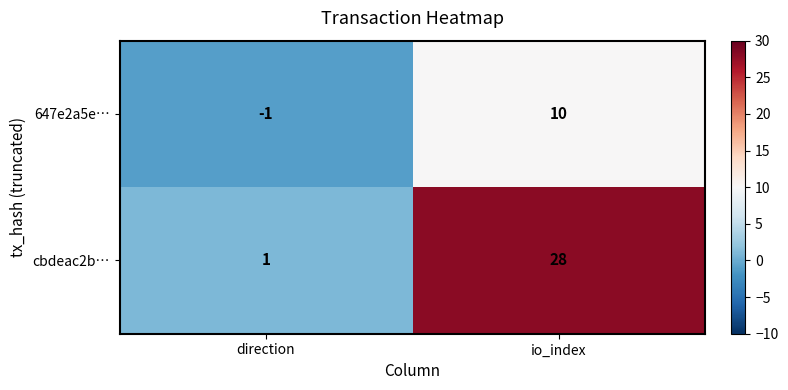

Rank the series by their average value, from lowest to highest.

647e2a5e…, cbdeac2b…